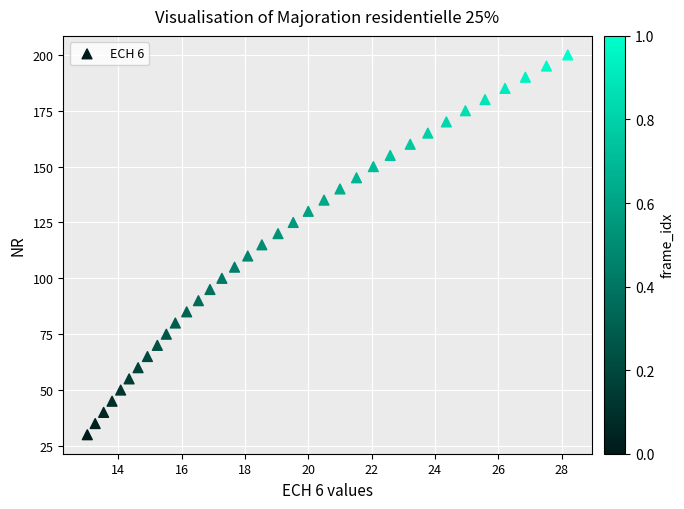

What is the range of Y values (max minus min)?

170